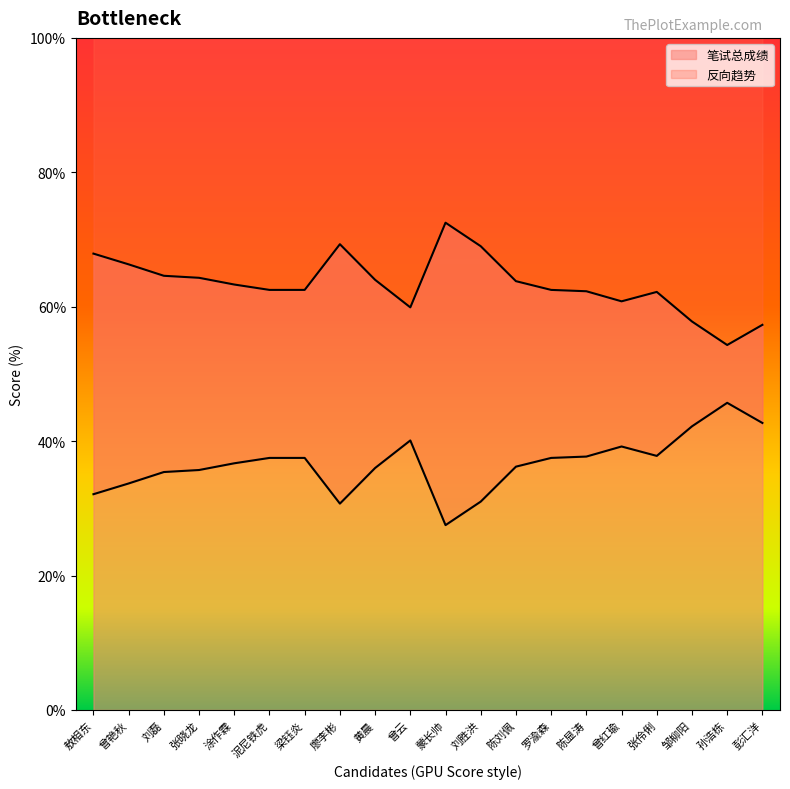

What is the approximate value at 曾红瑜?

39.2